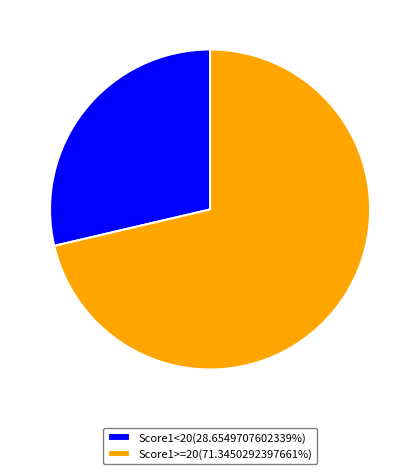

Does Score1>=20(71.3450292397661%) account for over 50% of the chart?

Yes